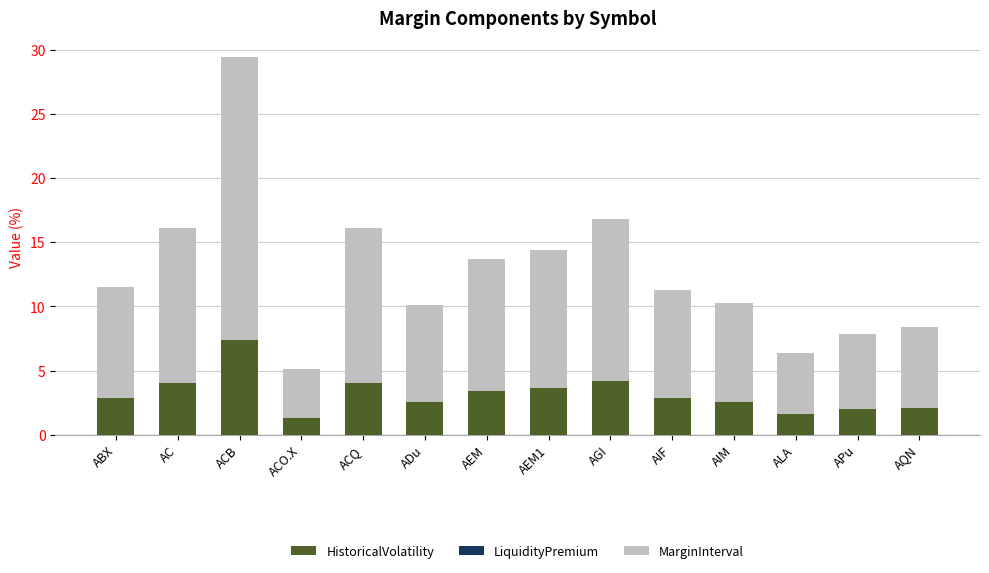

What is the sum of all HistoricalVolatility values?

44.4